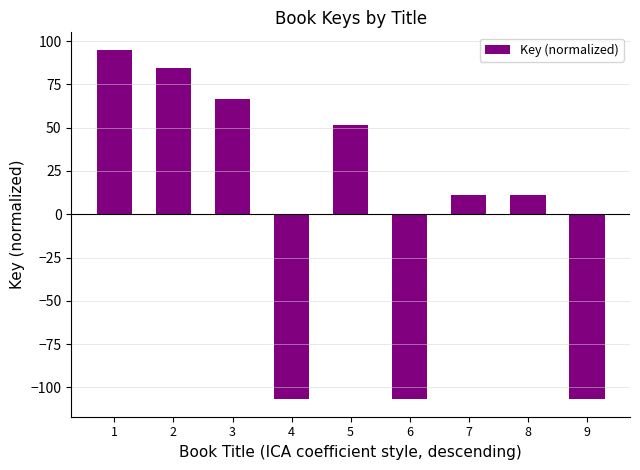

How many positive values are there?

6